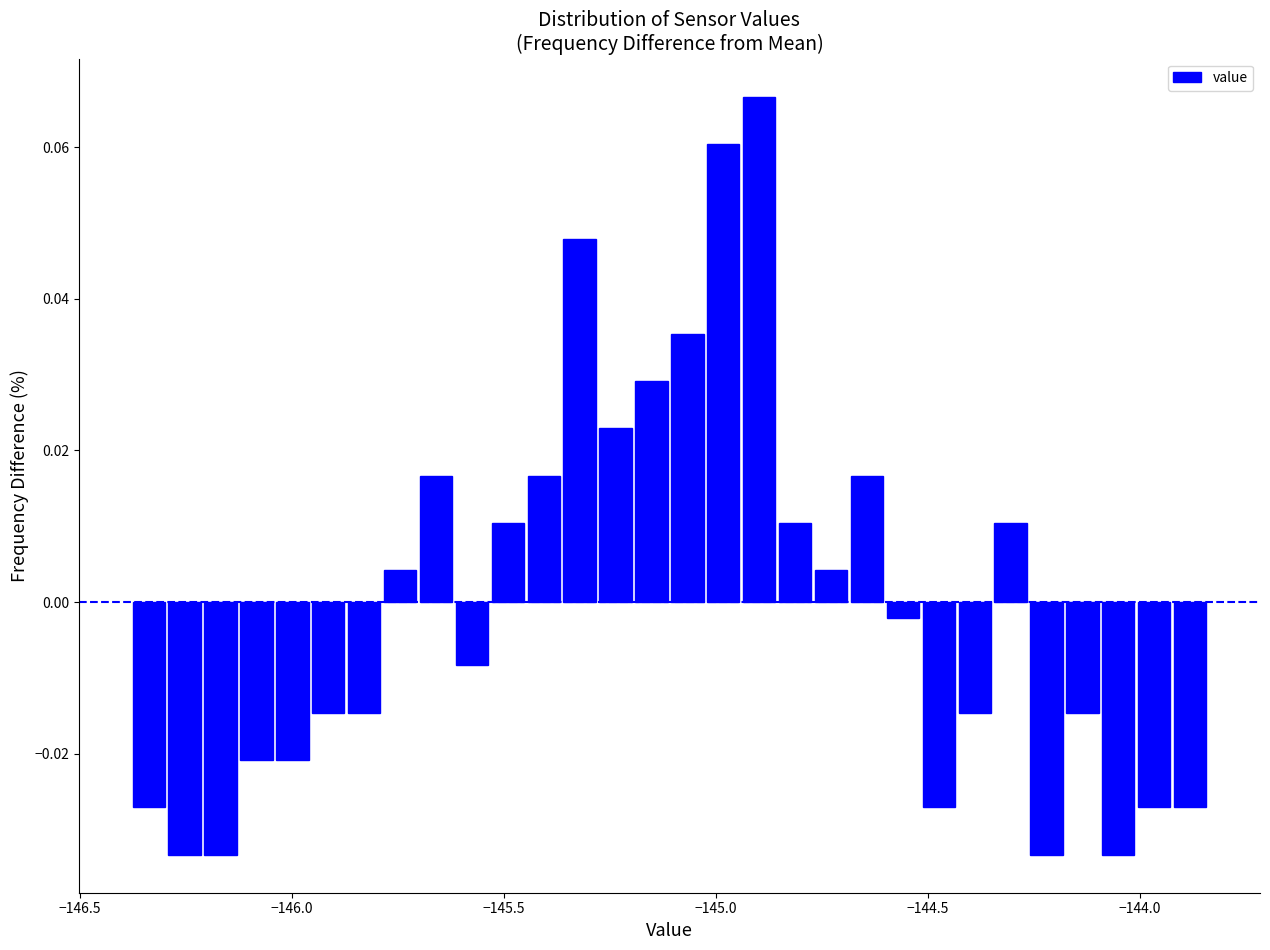

Around what value on the x-axis is the tallest bar? Give the approximate position of its centre, as read against the axis.

-144.90